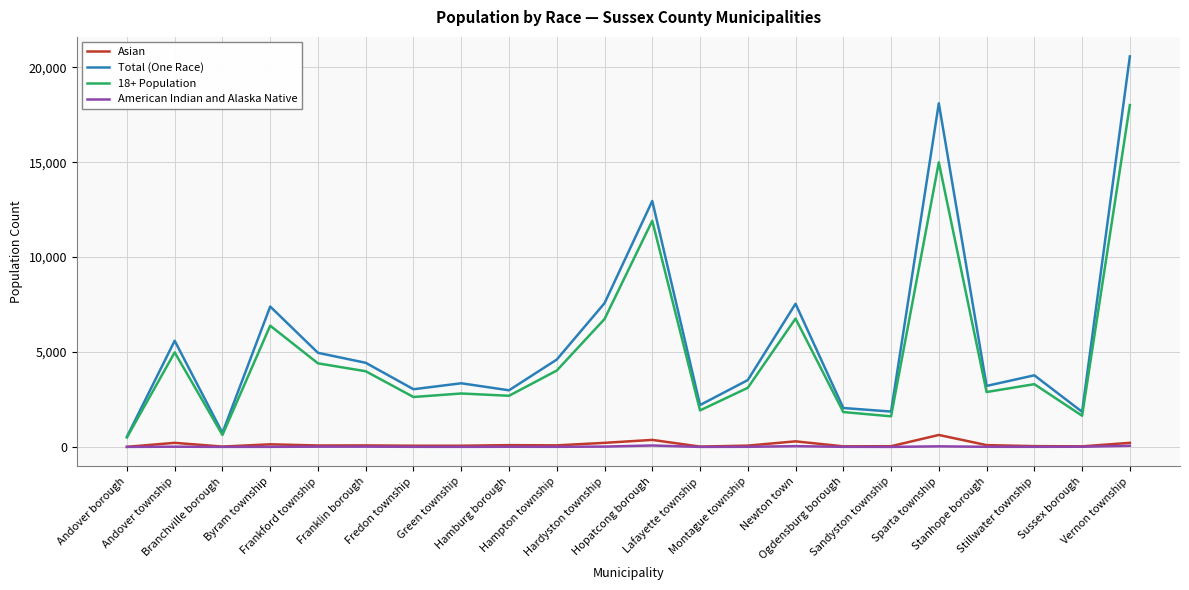

List the series in order of their peak value, highest first.

Total (One Race), 18+ Population, Asian, American Indian and Alaska Native